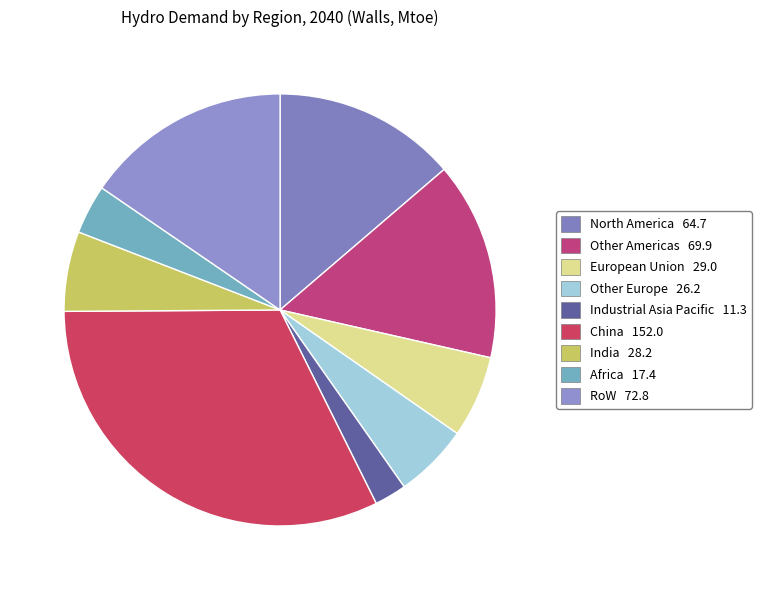

Does India represent more than half of the total?

No